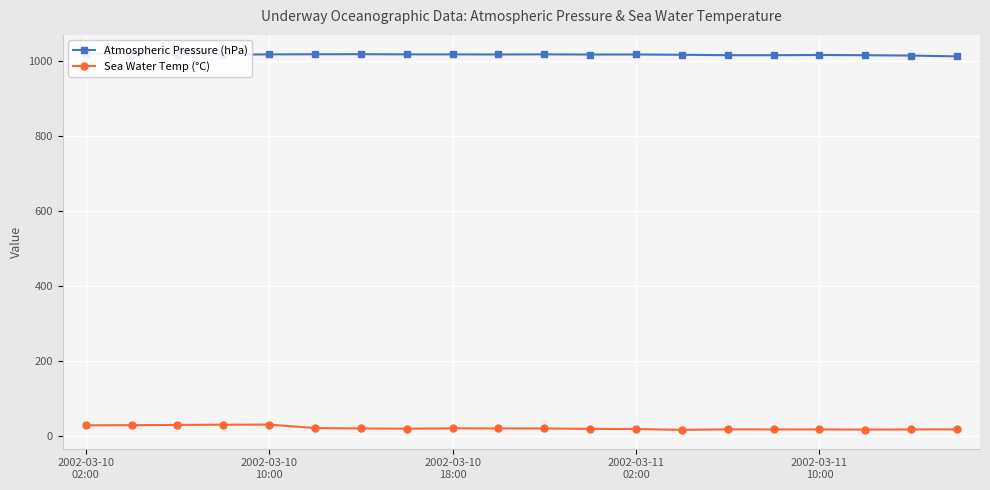

What is the sum of the Sea Water Temp (°C) values at 2002-03-10 18:00 and 2002-03-11 02:00?

41.0